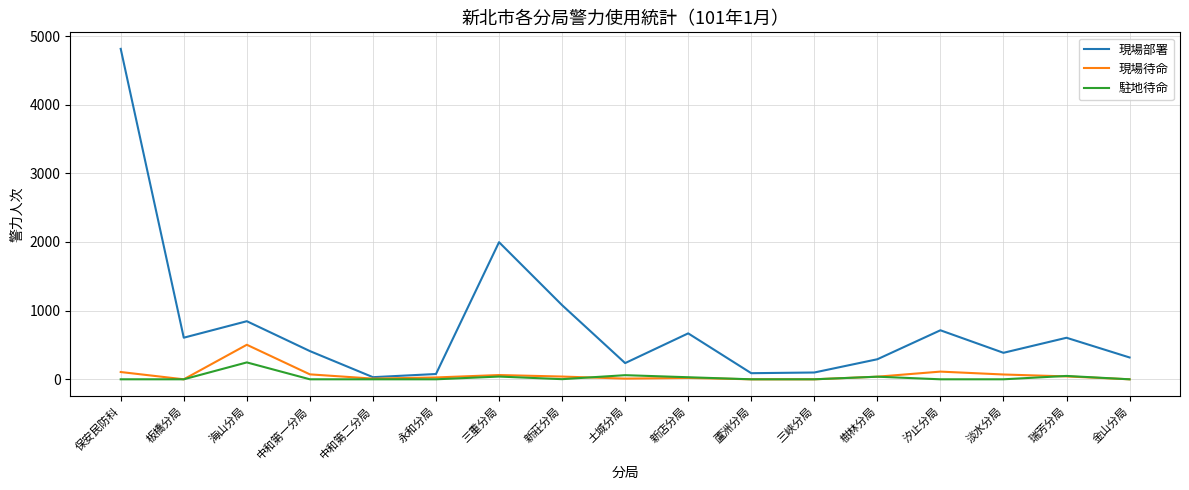

What is the maximum value shown in the chart?

4813